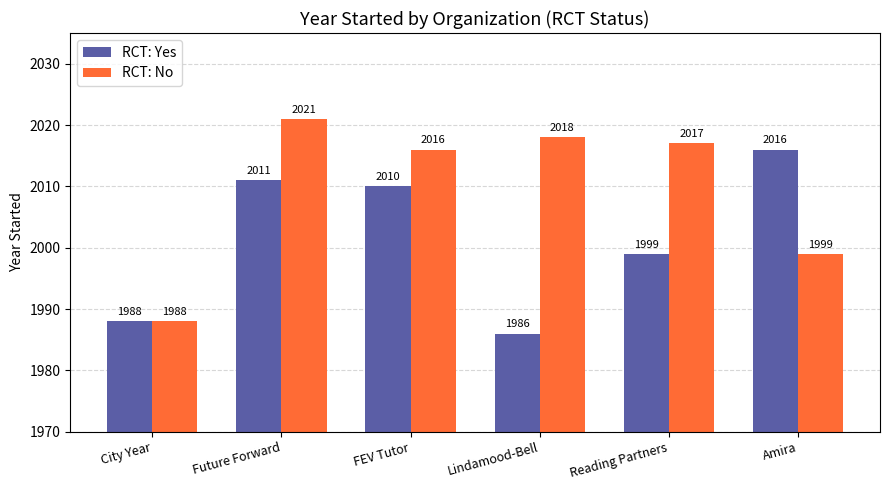

Rank the categories by RCT: No value from highest to lowest.

Future Forward, Lindamood-Bell, Reading Partners, FEV Tutor, Amira, City Year